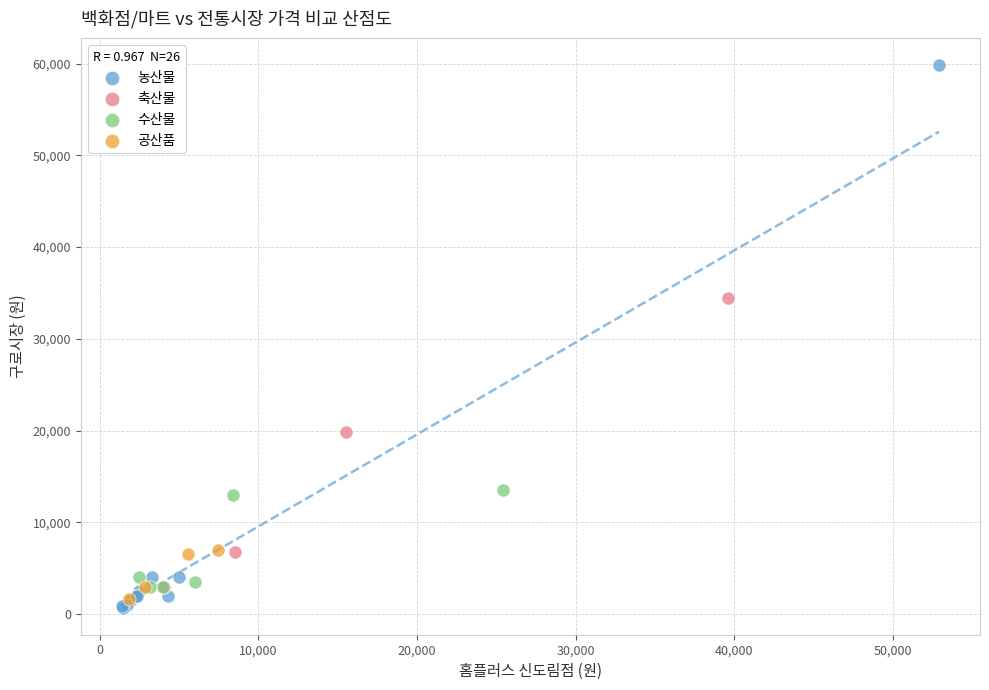

Which series has the largest Y range (max minus min)?

농산물